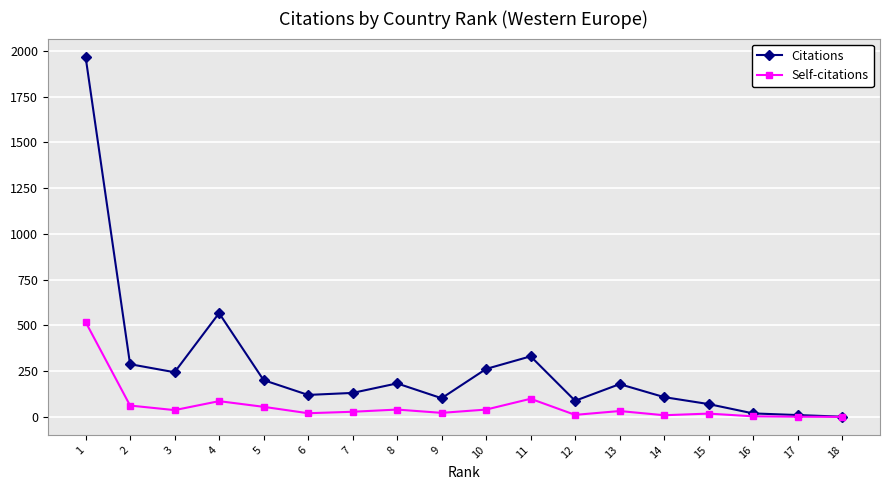

Which series has the largest range (max minus min)?

Citations